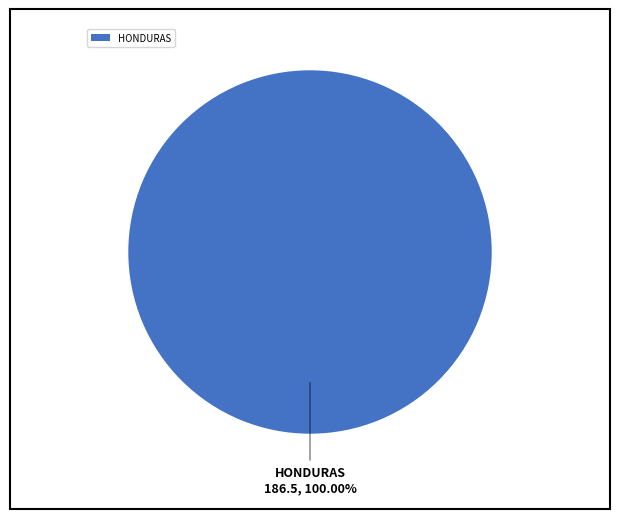

Count the number of slices in the pie.

1